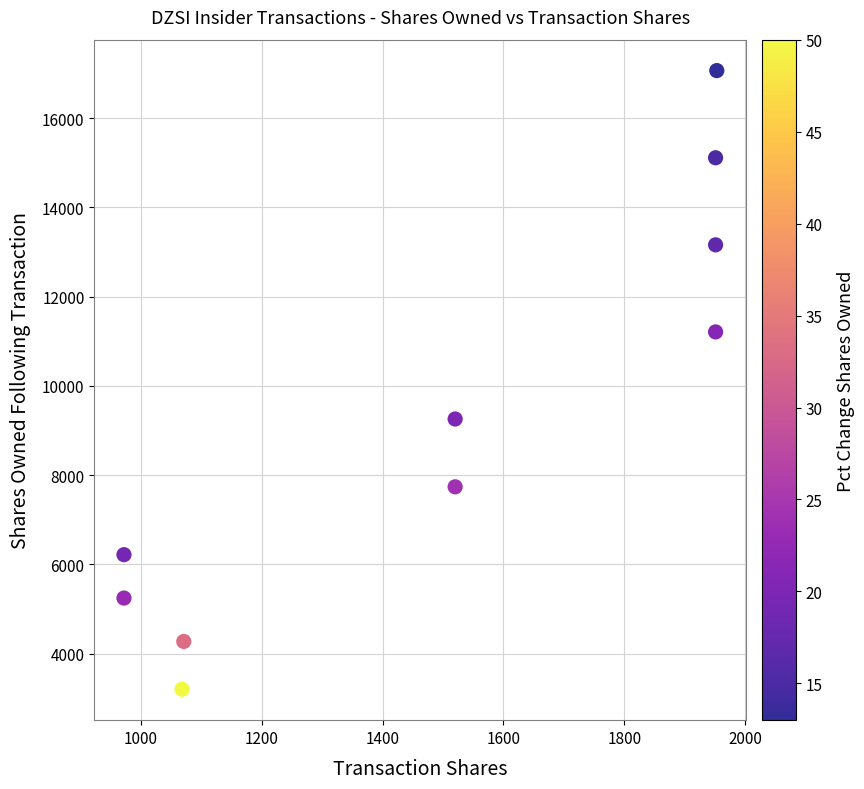

What is the range of Y values (max minus min)?

13861